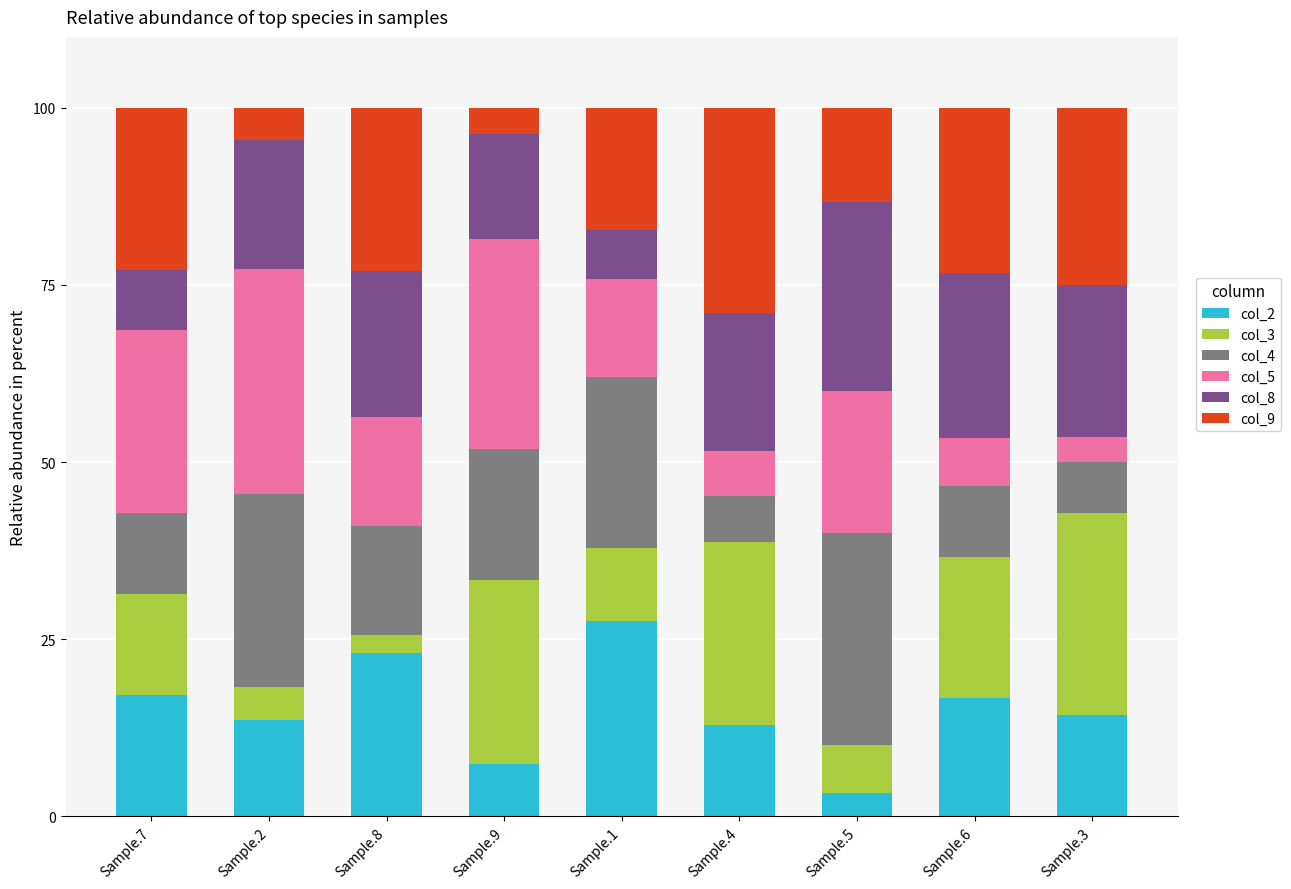

Are the bars horizontal?

No